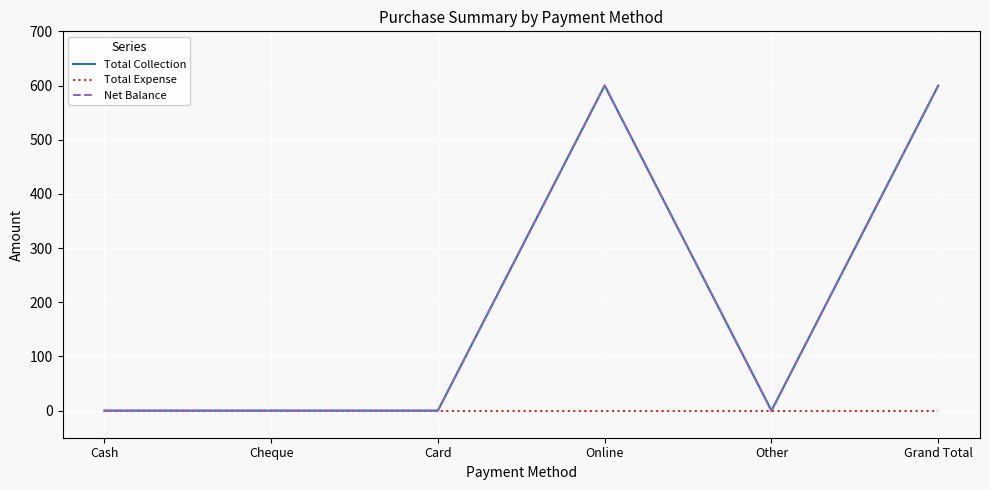

At how many categories does at least one series exceed 335?

2